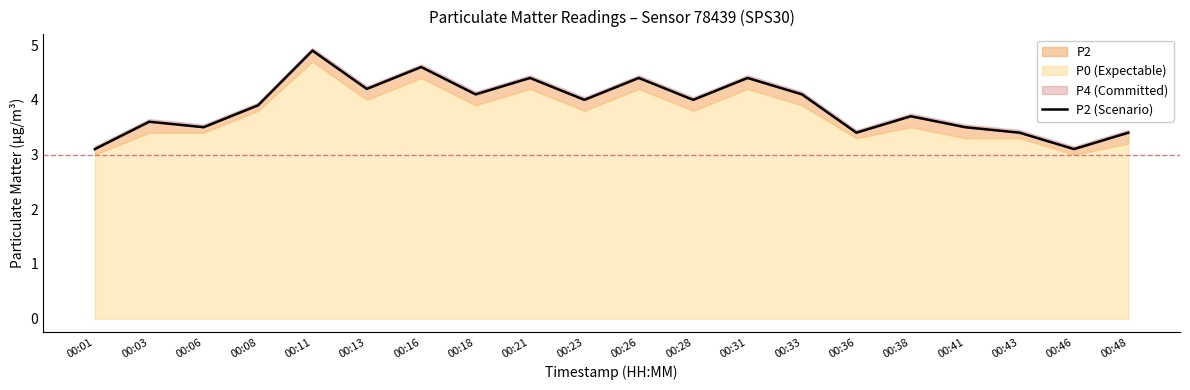

Read the value at 00:16.

4.6